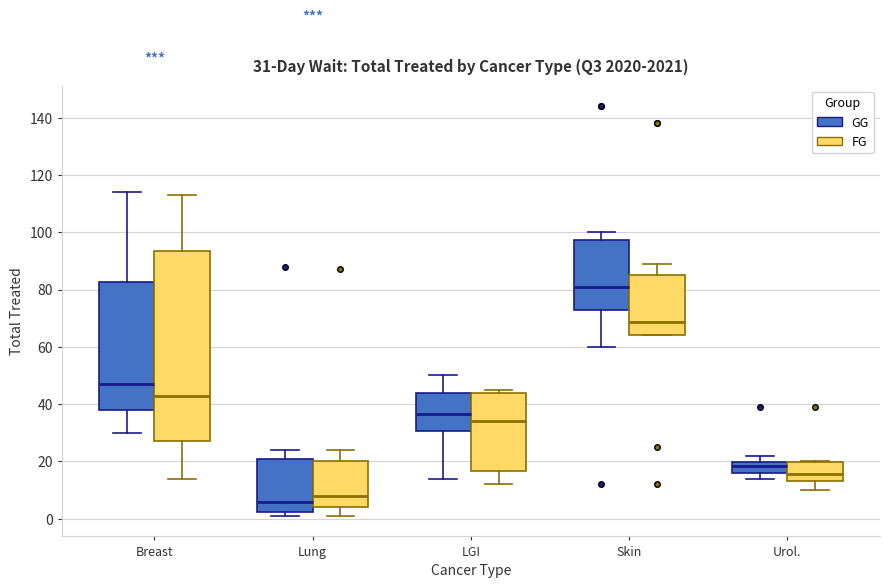

Which box's median line is the highest?

Skin (GG)